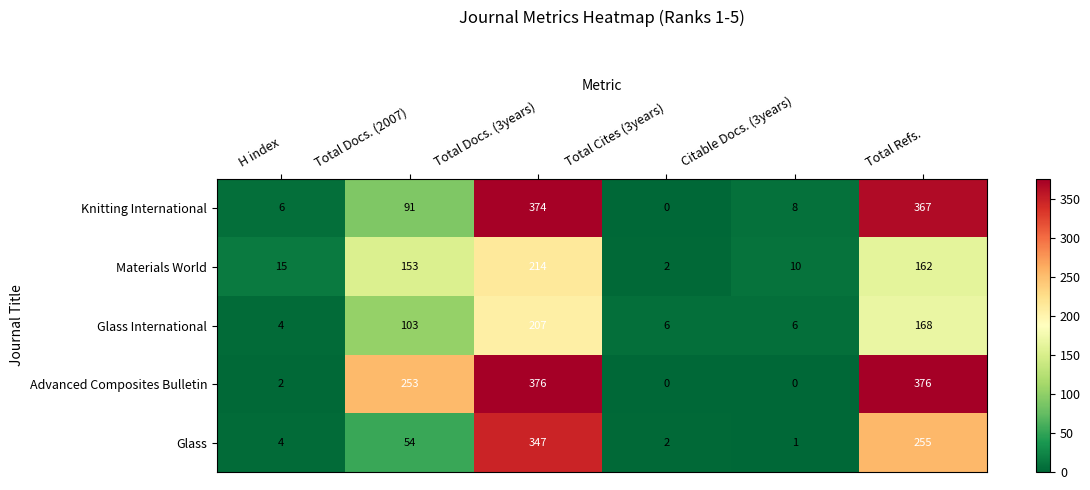

How many series are shown in this chart?

5